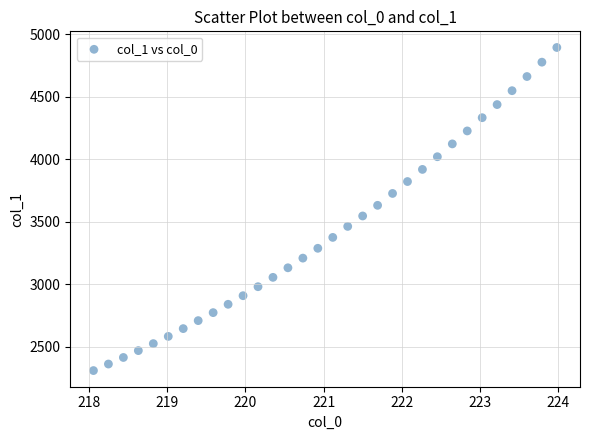

What is the range of Y values (max minus min)?

2583.3